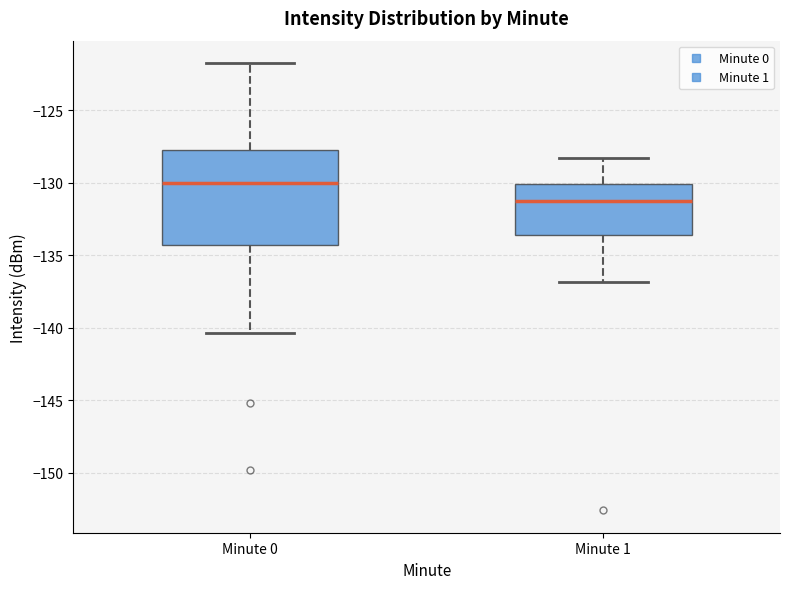

Which box has the lowest median line?

Minute 1